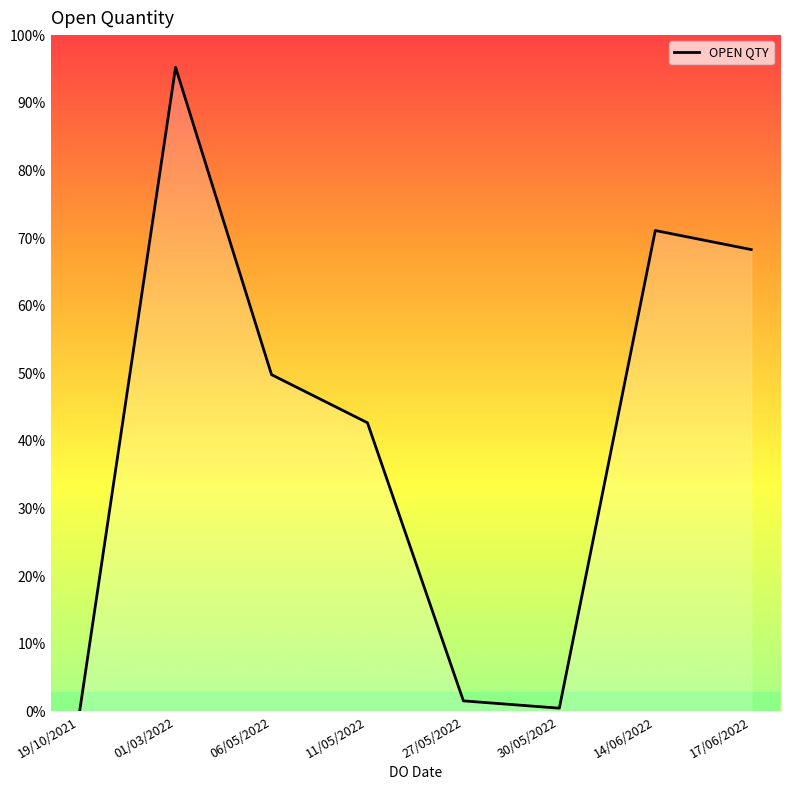

Where does the data first go above 1750?

01/03/2022